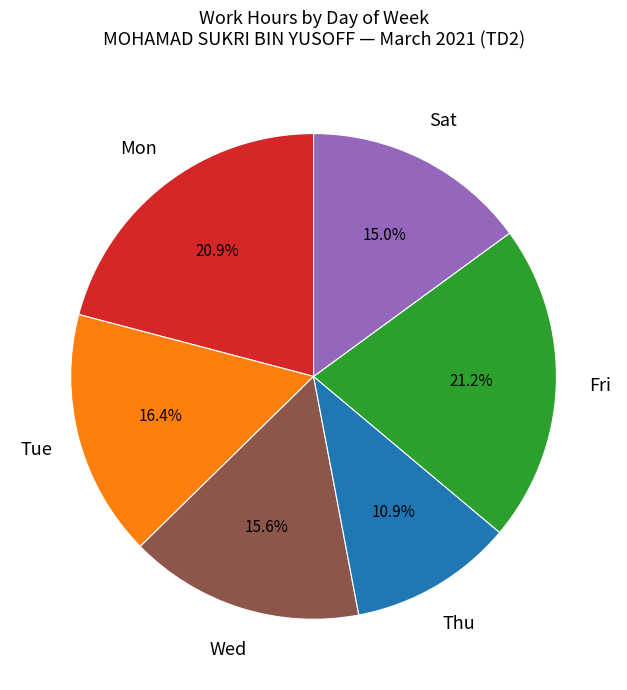

How many segments does this pie chart have?

6